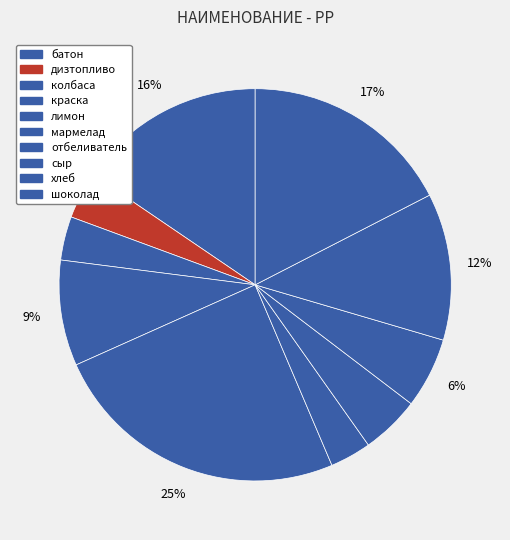

What percentage is NOT represented by дизтопливо?

96.1%